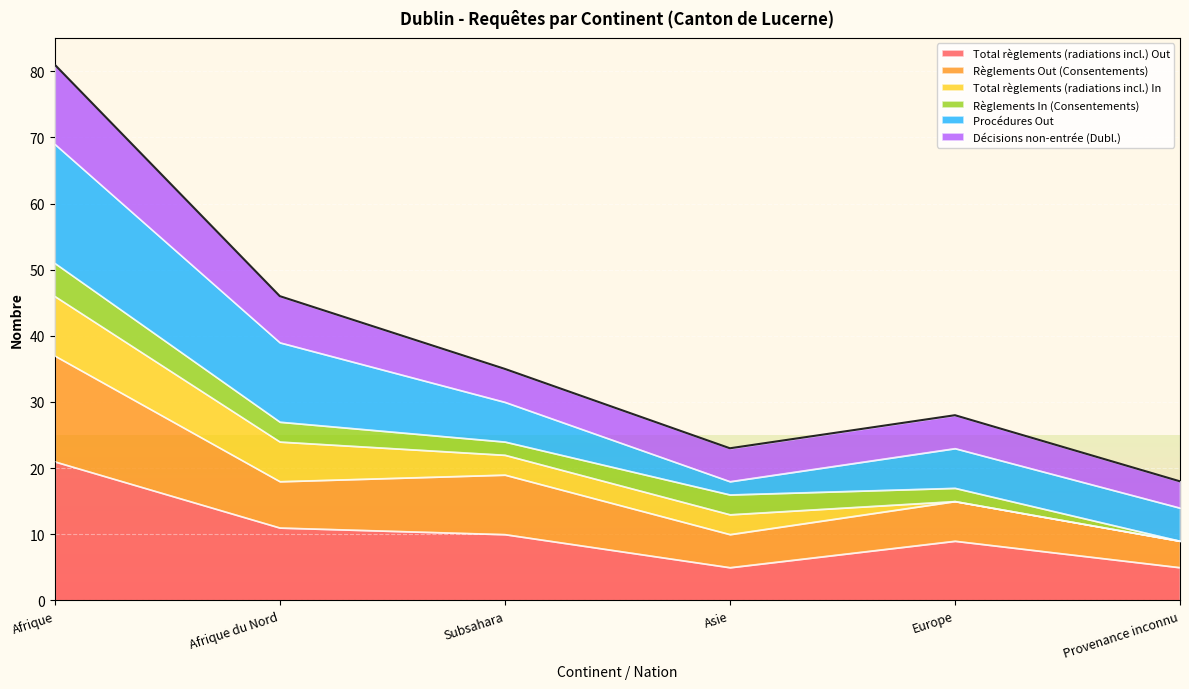

What value does the Total règlements (radiations incl.) Out series have at Afrique du Nord?

11